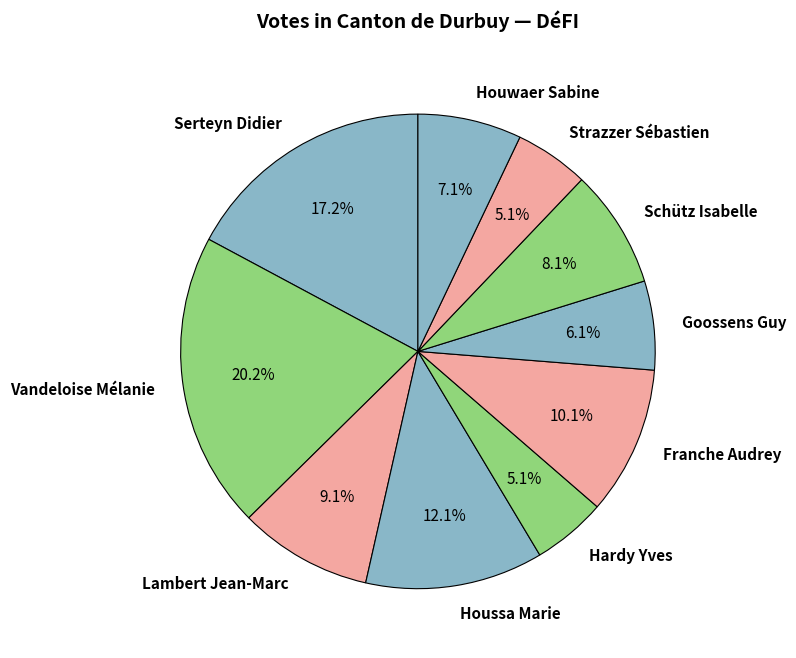

Is there a majority slice in this chart?

No